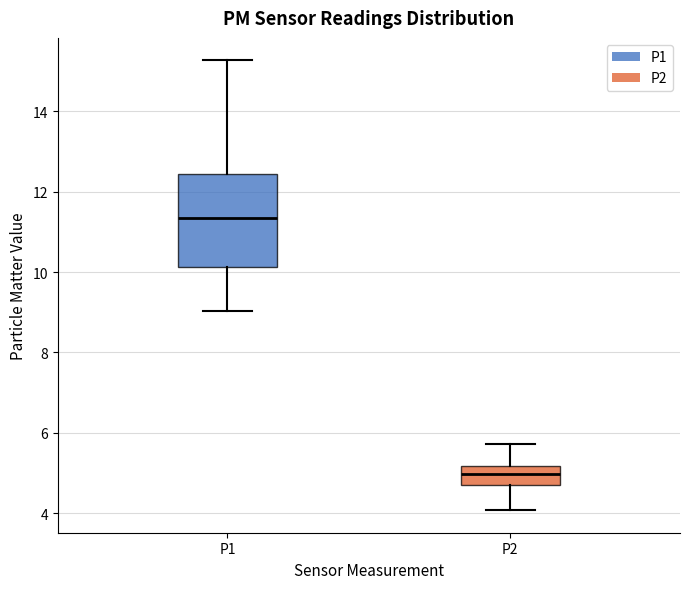

Reading left to right, read every box against the y-axis: the position of its median line, the range the box covers, and the ends of its whiskers. The values are not printed on the chart, so give them approximately, as read against the axis.

P1: median 11.4, box 10.2 to 12.4, whiskers 9.0 to 15.2
P2: median 5.0, box 4.8 to 5.2, whiskers 4.0 to 5.8